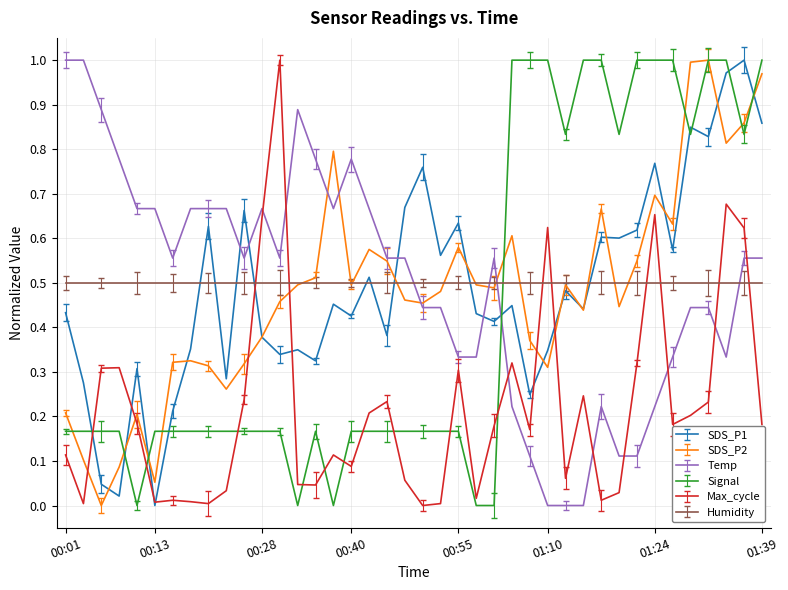

At which label does SDS_P2 reach its minimum?

00:06